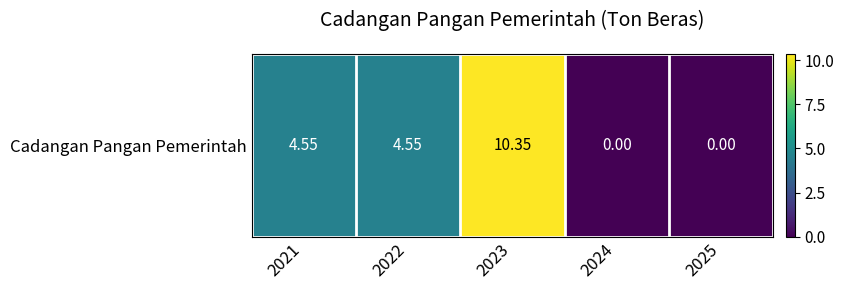

Where does the data first go above 4?

2021